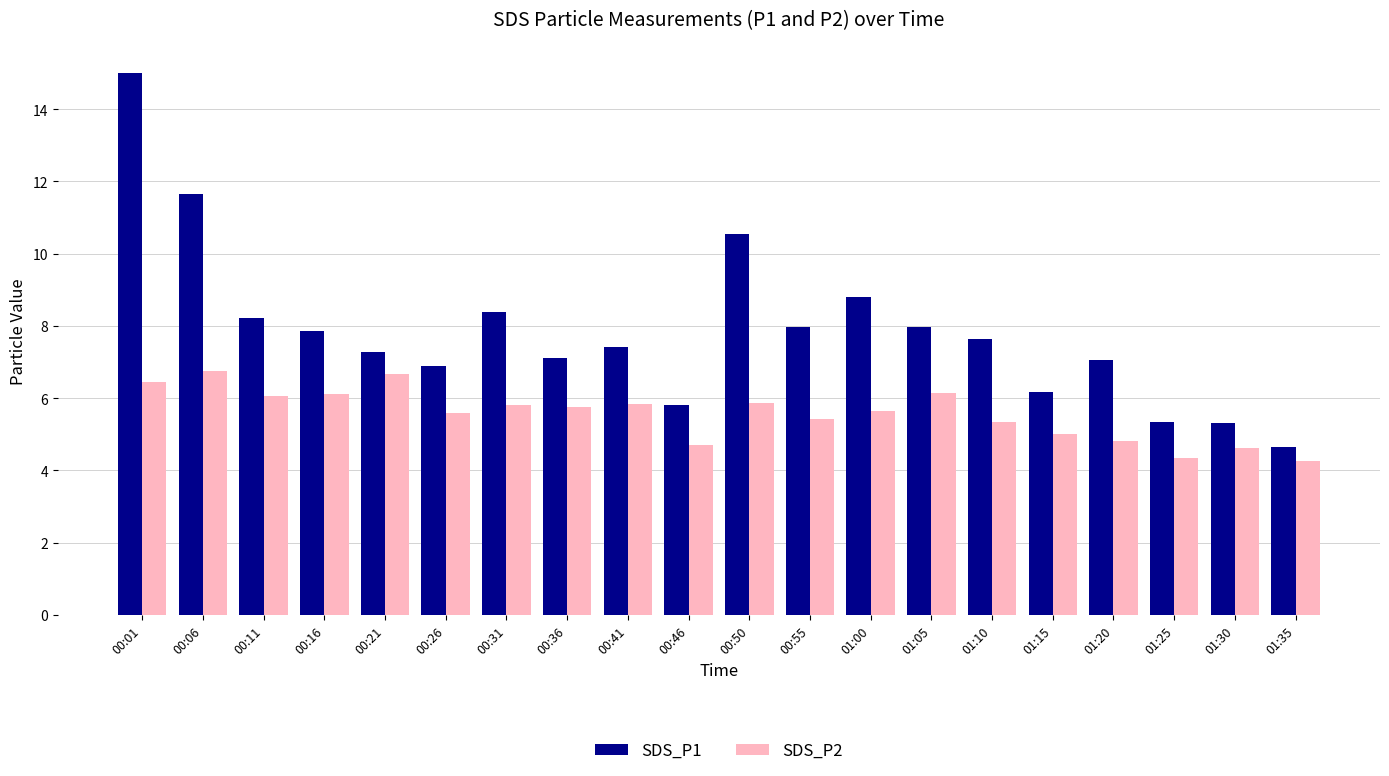

Rank the series by their average value, from highest to lowest.

SDS_P1, SDS_P2